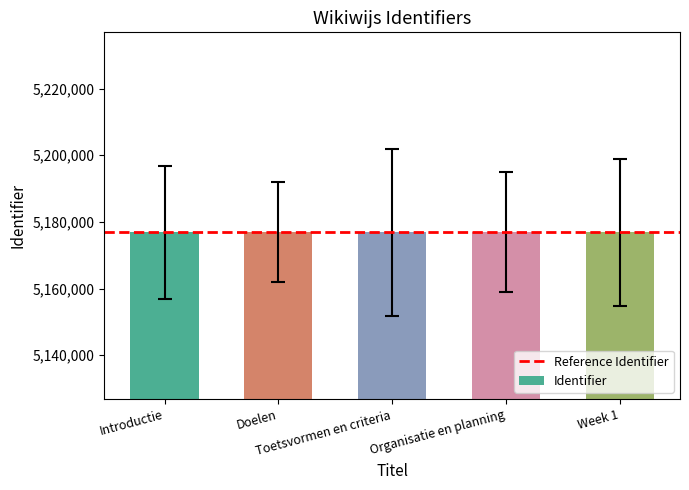

What is the difference between the second highest and second lowest values?

4